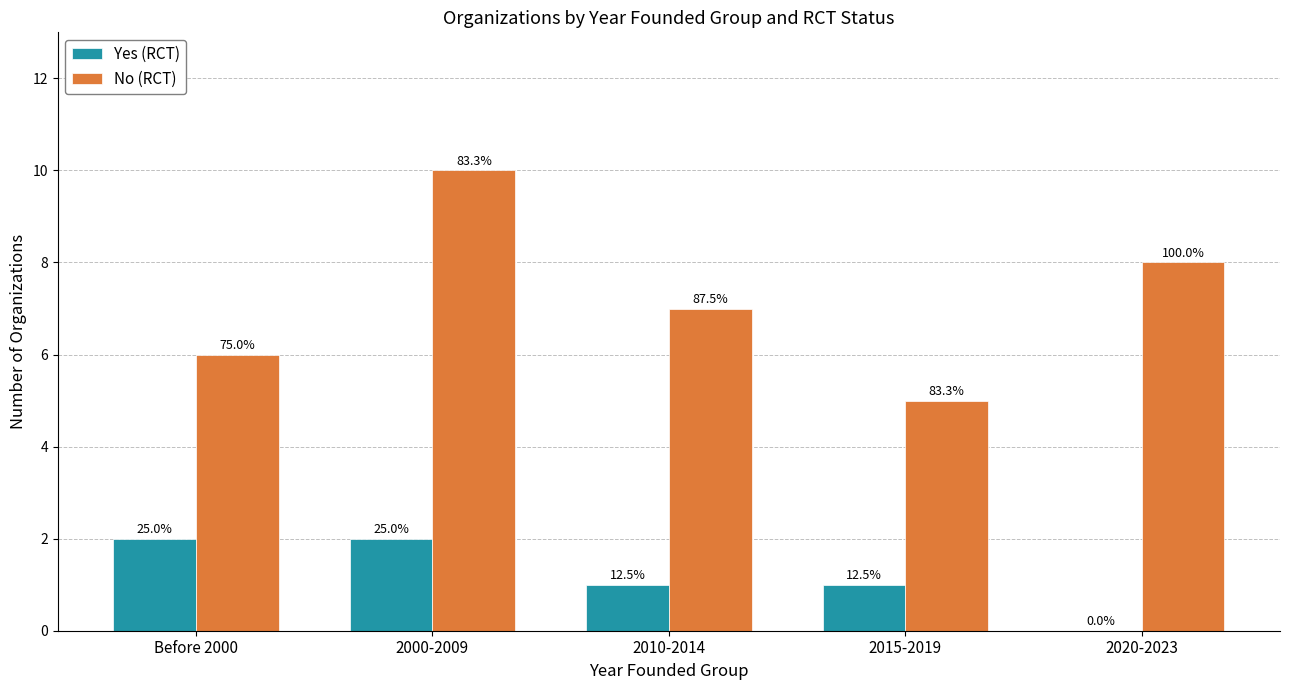

What is the sum of the Yes (RCT) values at 2020-2023 and 2010-2014?

1